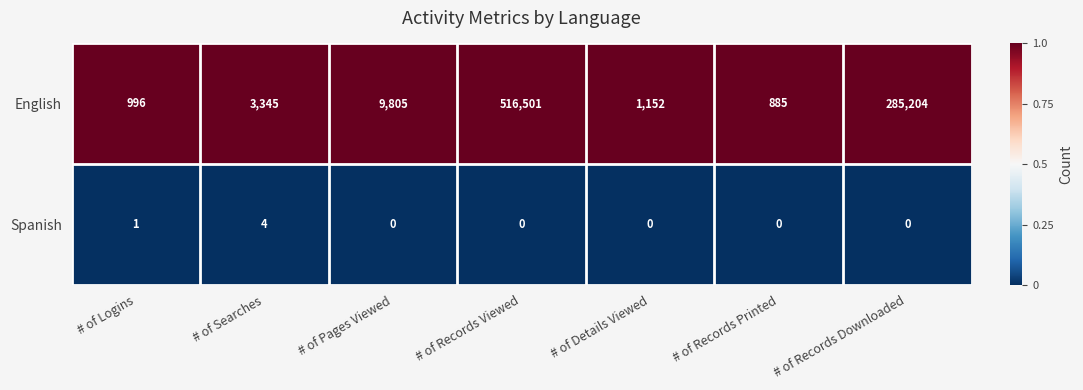

True or false: Spanish has a value of 0 at # of Details Viewed.

True